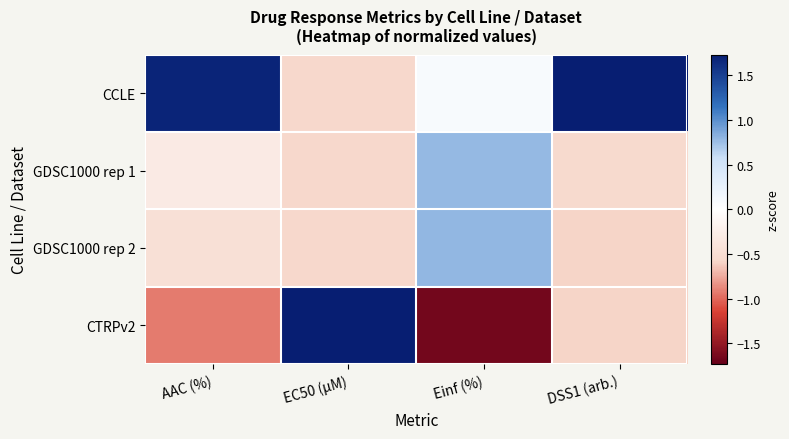

At which category is the sum across all series the highest?

AAC (%)